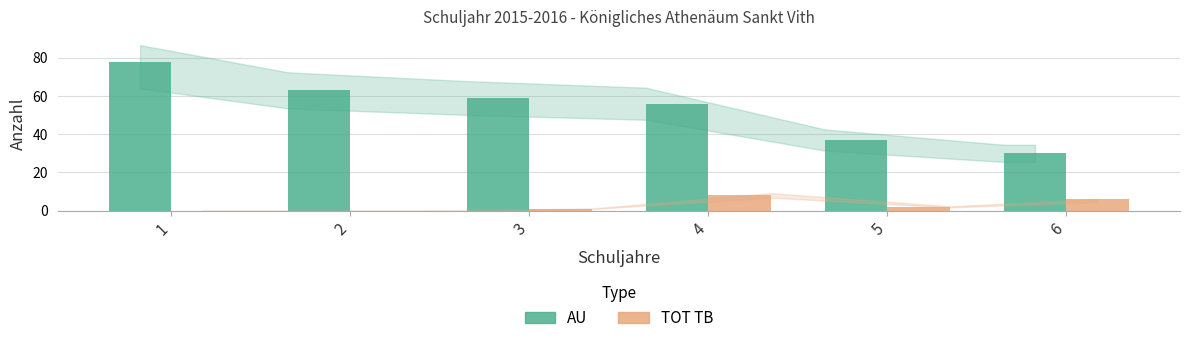

How many distinct data groups are displayed?

2